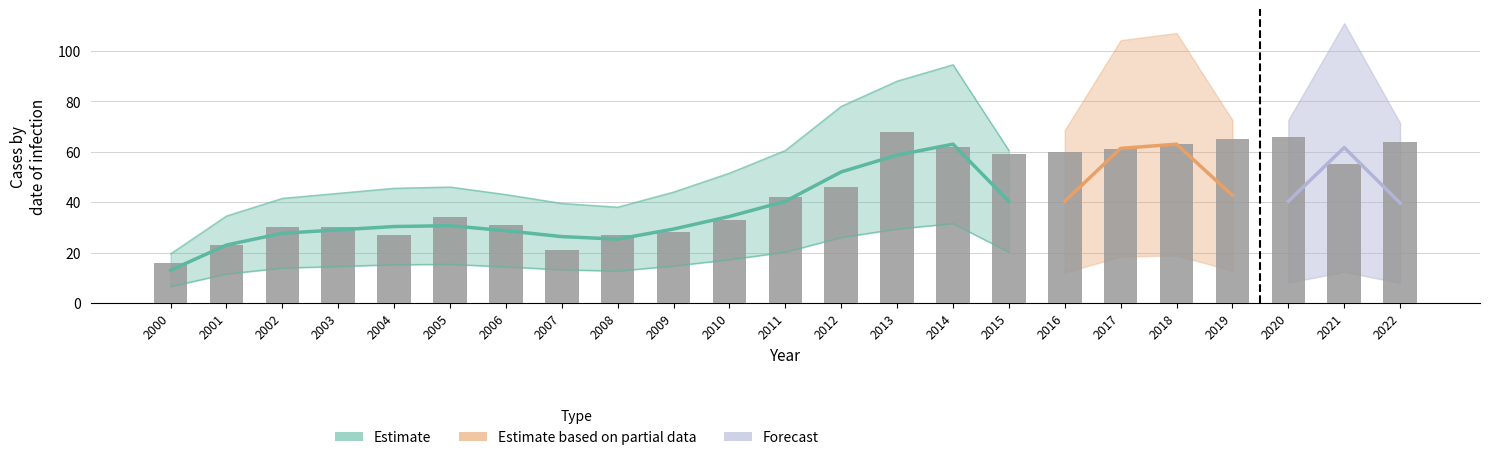

Does the chart contain stacked bars?

No